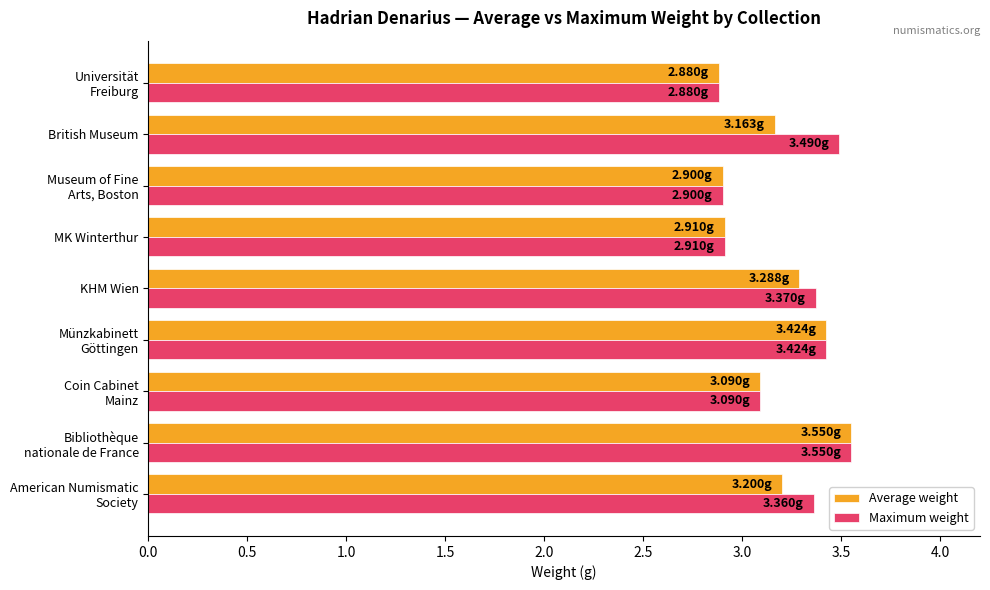

Which series has the largest total across all categories?

Maximum weight